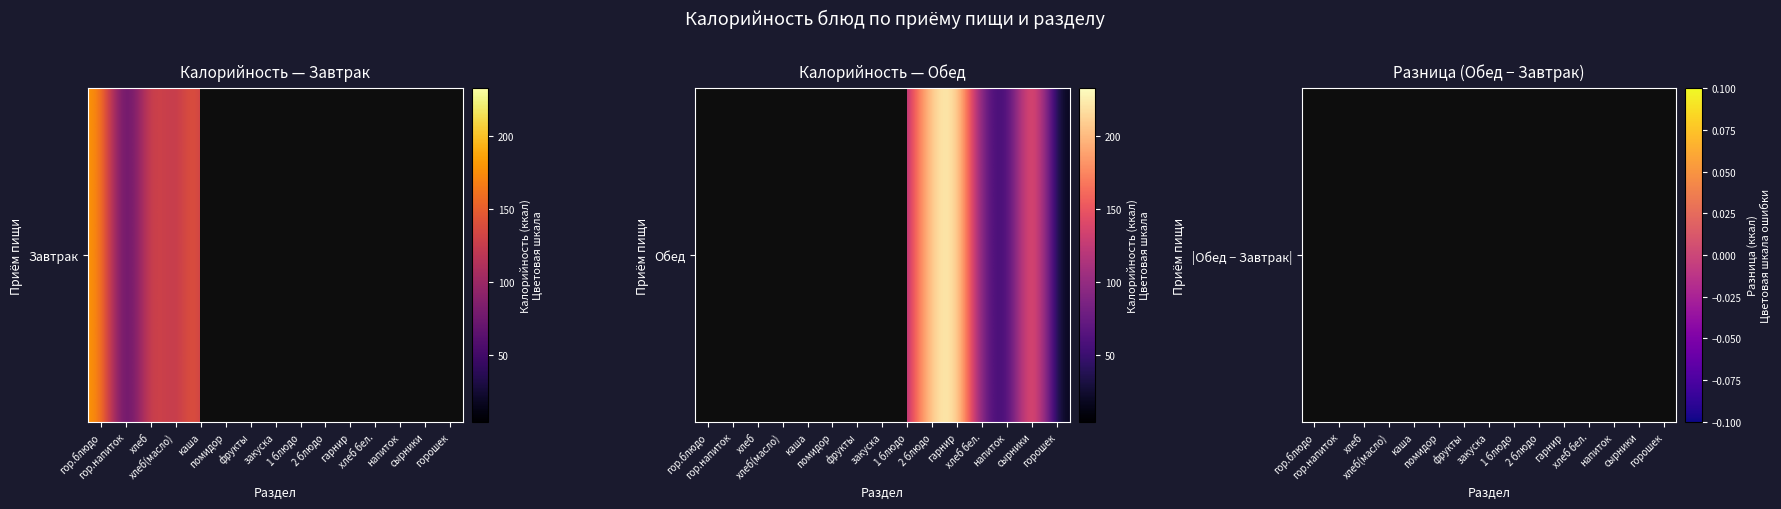

Between 1 блюдо and 2 блюдо, which is larger?

2 блюдо